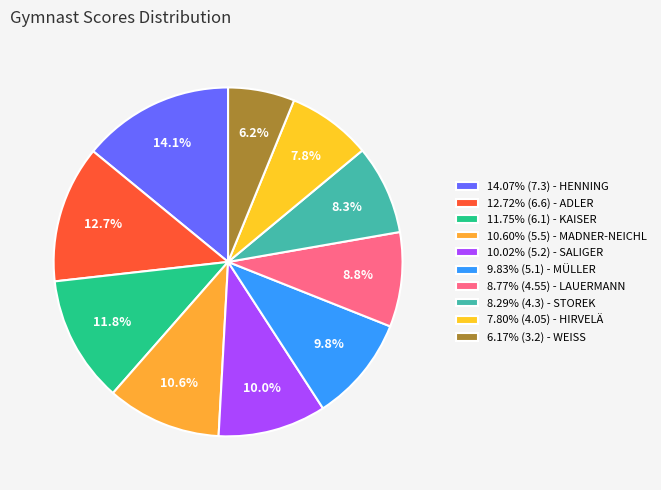

How many segments does this pie chart have?

10